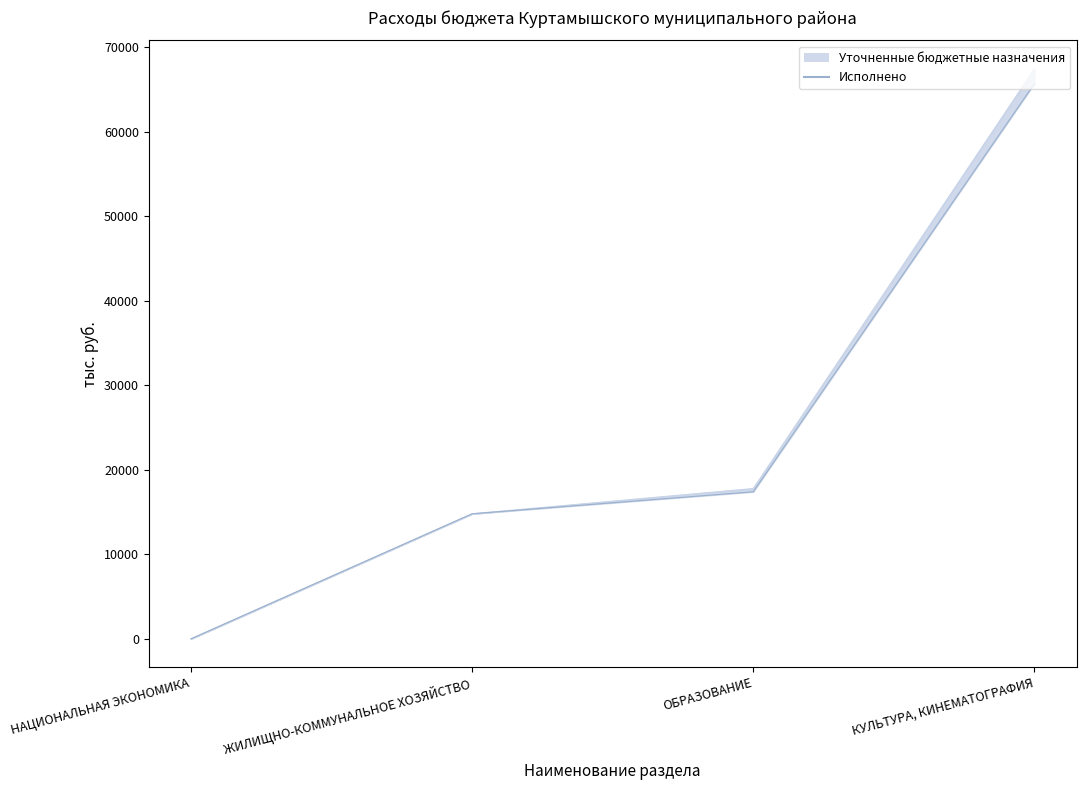

True or false: there are more than 2 points higher than both neighbors.

False